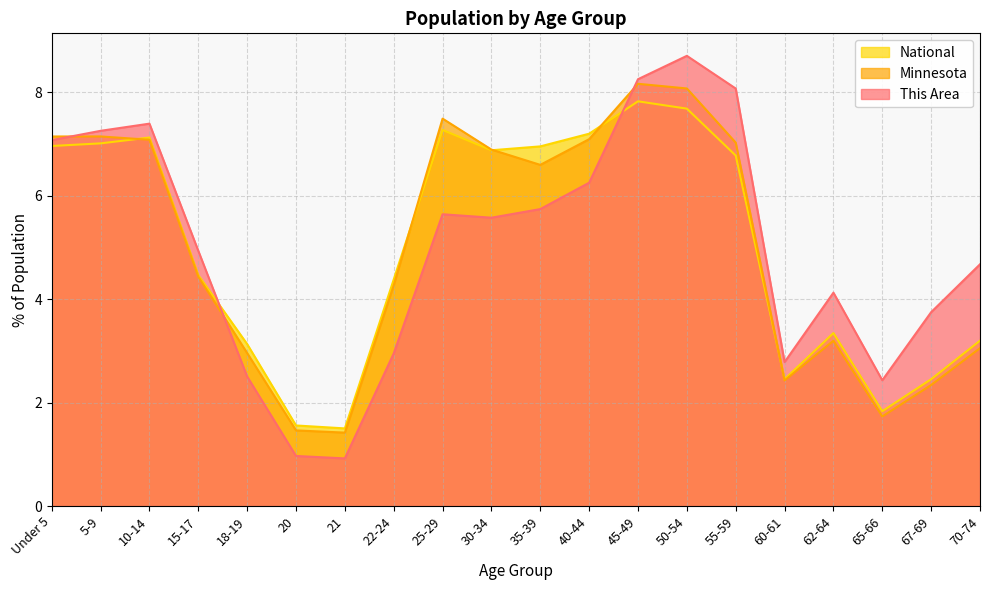

Does the chart display data point markers on the line(s)?

No